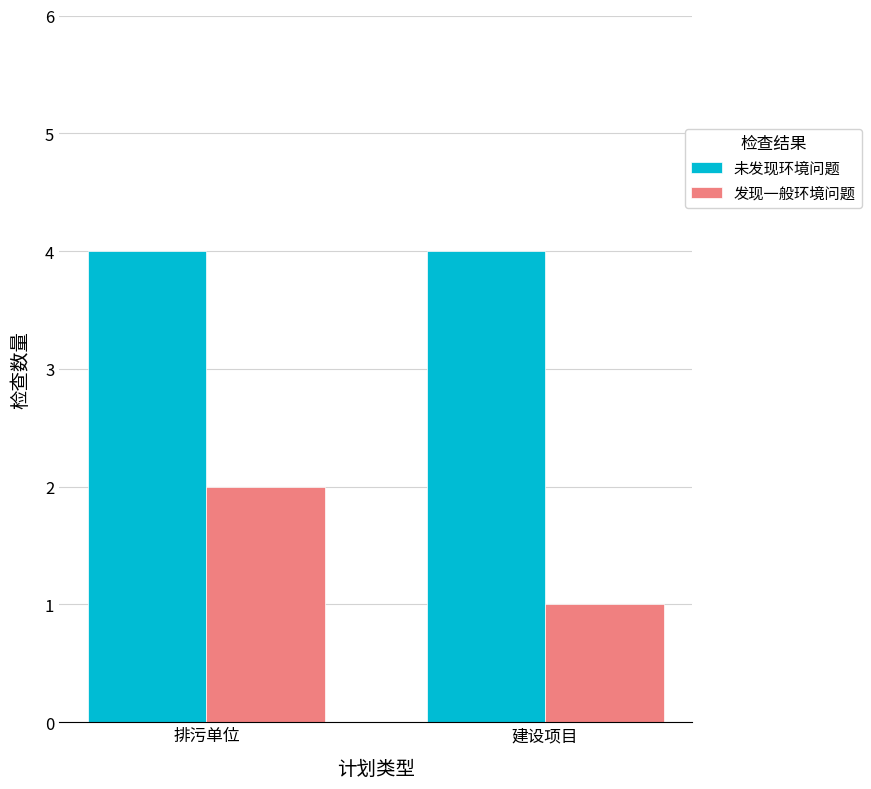

Rank the categories by 发现一般环境问题 value from lowest to highest.

建设项目, 排污单位